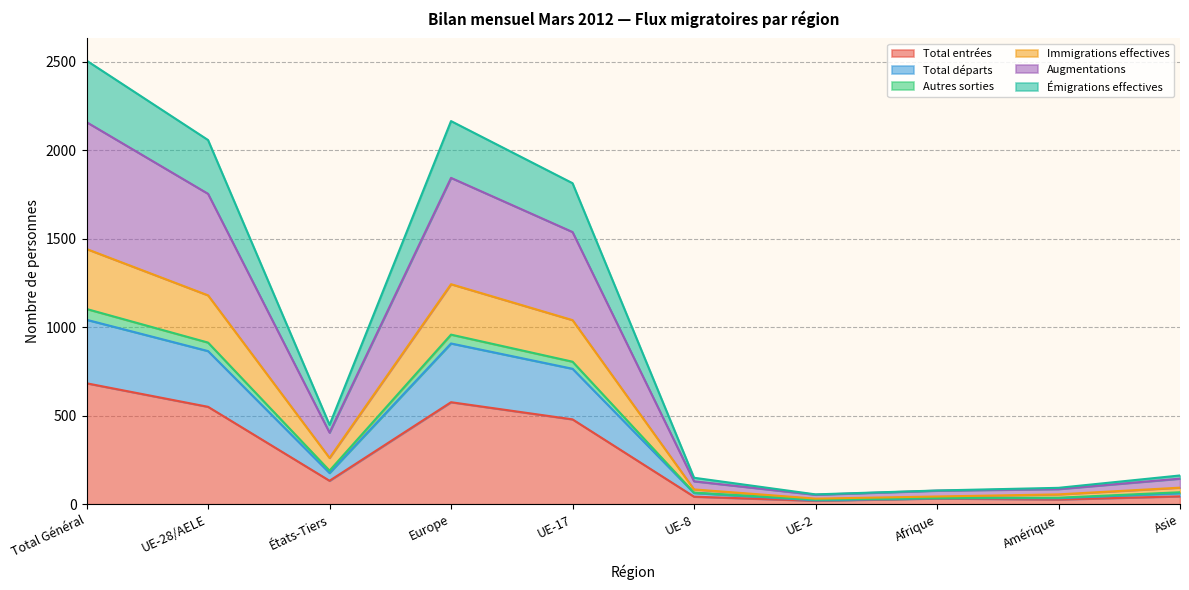

How many lines are shown in the chart?

6